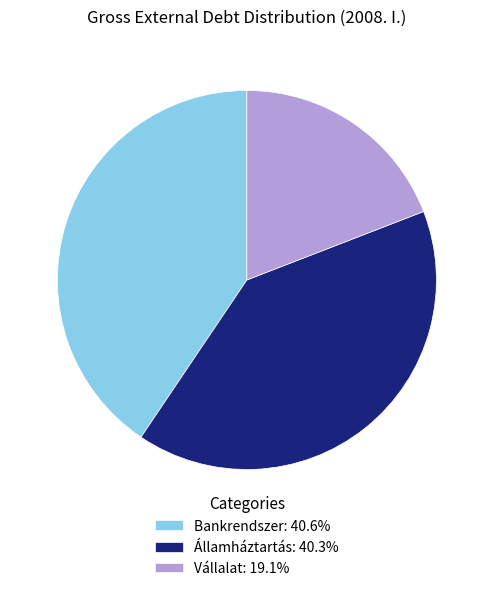

Which slice is the smallest?

Vállalat